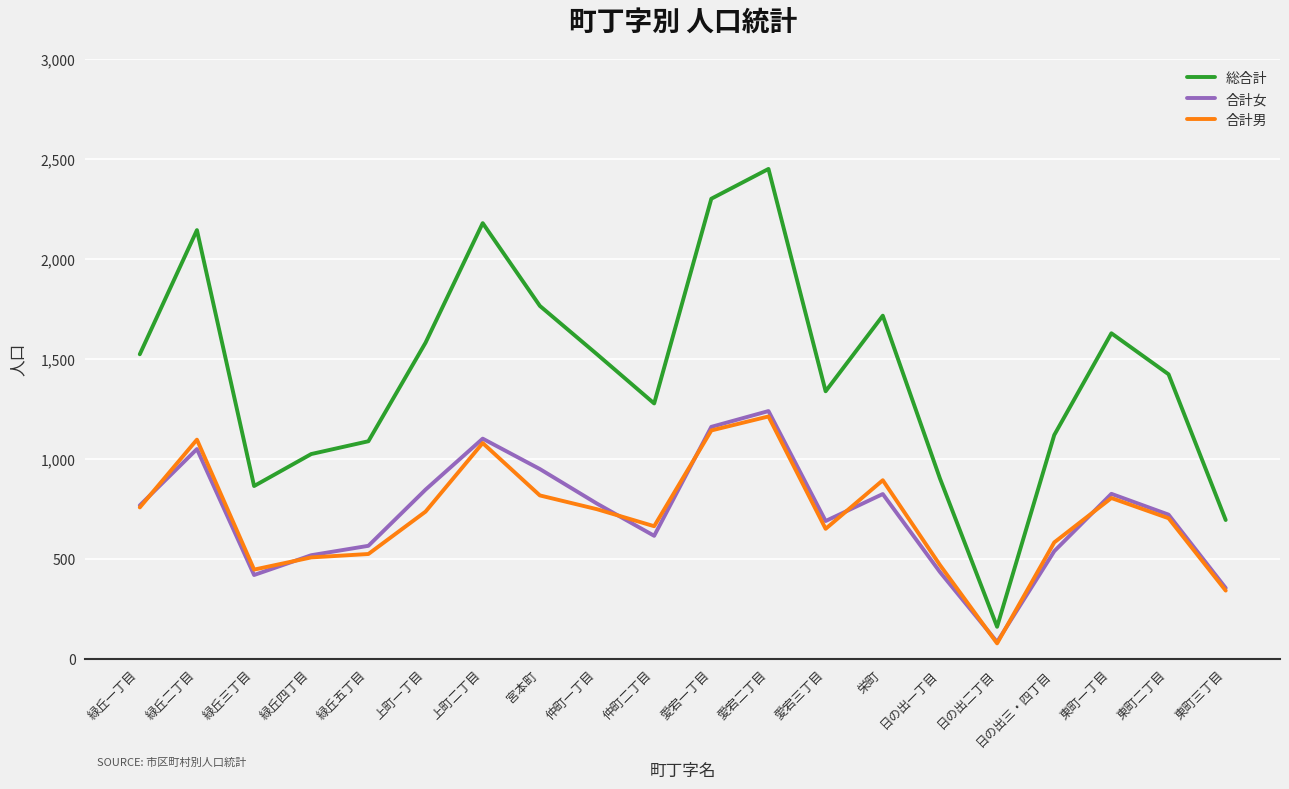

Which label corresponds to the smallest value in the chart?

日の出二丁目